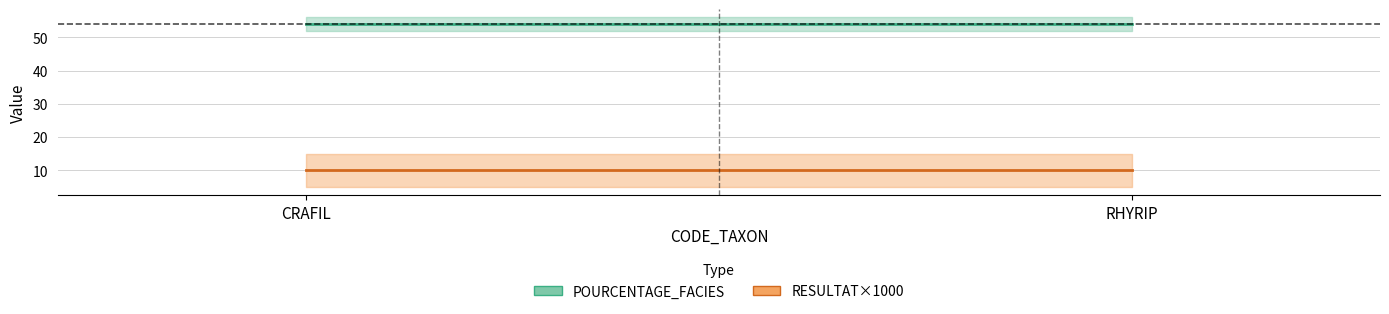

Which category has the highest value in the RESULTAT×1000 series?

CRAFIL